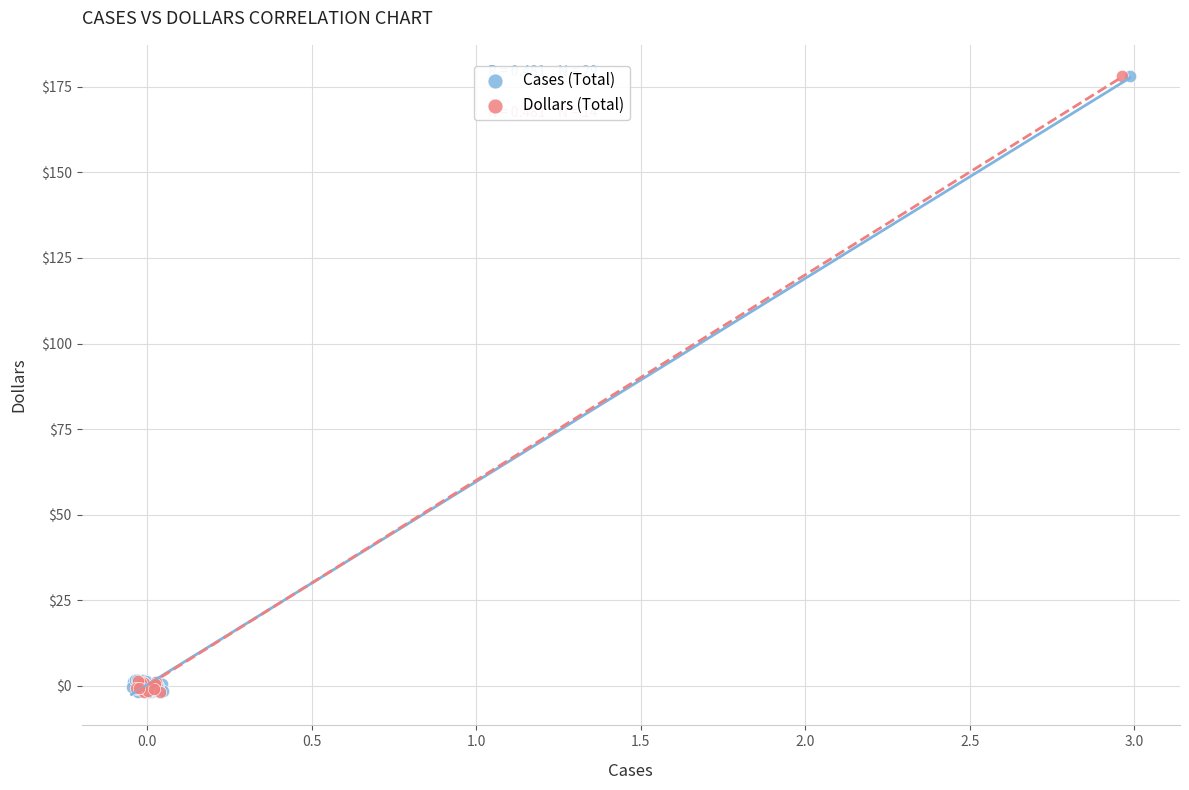

Which series has the largest Y range (max minus min)?

Cases (Total)